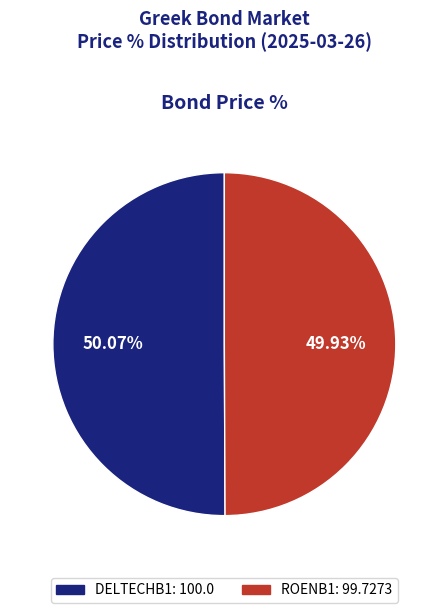

To the nearest percent, what percentage of the pie is DELTECHB1?

50%